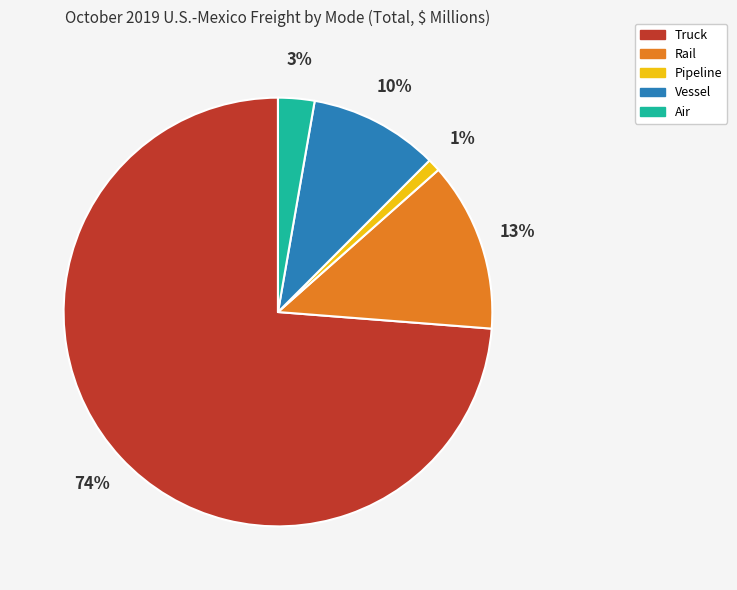

Is Truck the majority of the pie?

Yes